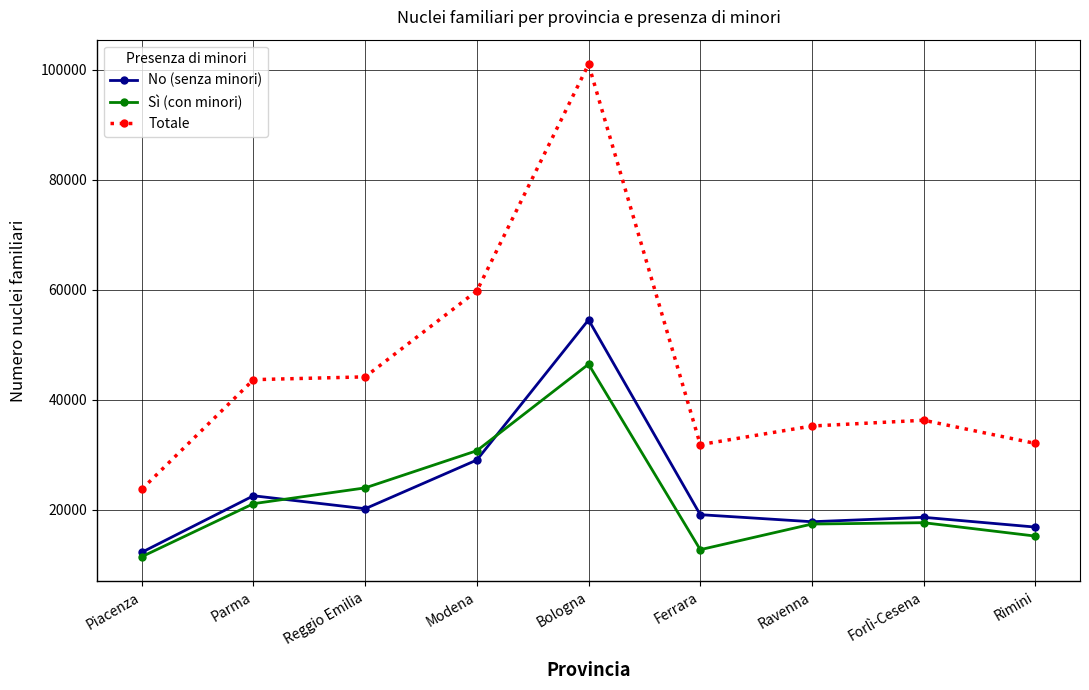

Is it true that Totale equals 14287 at Piacenza?

False